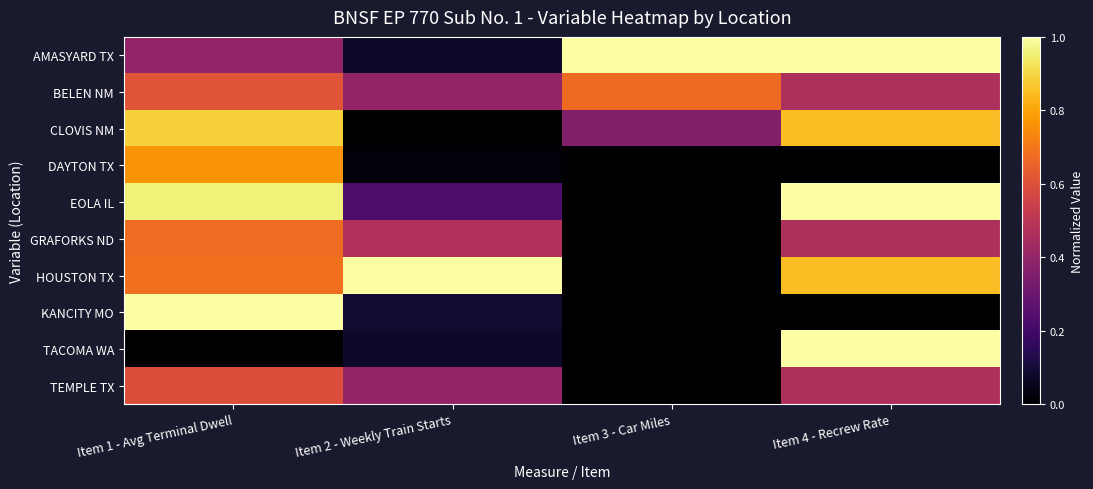

Reading left to right, transcribe all the data shown in this chart.

AMASYARD TX: Item 1 - Avg Terminal Dwell=0.4	Item 2 - Weekly Train Starts=0.1	Item 3 - Car Miles=1.0	Item 4 - Recrew Rate=1.0
BELEN NM: Item 1 - Avg Terminal Dwell=0.6	Item 2 - Weekly Train Starts=0.4	Item 3 - Car Miles=0.7	Item 4 - Recrew Rate=0.5
CLOVIS NM: Item 1 - Avg Terminal Dwell=0.9	Item 2 - Weekly Train Starts=0.0	Item 3 - Car Miles=0.4	Item 4 - Recrew Rate=0.9
DAYTON TX: Item 1 - Avg Terminal Dwell=0.8	Item 2 - Weekly Train Starts=0.0	Item 3 - Car Miles=0.0	Item 4 - Recrew Rate=0.0
EOLA IL: Item 1 - Avg Terminal Dwell=1.0	Item 2 - Weekly Train Starts=0.2	Item 3 - Car Miles=0.0	Item 4 - Recrew Rate=1.0
GRAFORKS ND: Item 1 - Avg Terminal Dwell=0.7	Item 2 - Weekly Train Starts=0.5	Item 3 - Car Miles=0.0	Item 4 - Recrew Rate=0.5
HOUSTON TX: Item 1 - Avg Terminal Dwell=0.7	Item 2 - Weekly Train Starts=1.0	Item 3 - Car Miles=0.0	Item 4 - Recrew Rate=0.9
KANCITY MO: Item 1 - Avg Terminal Dwell=1.0	Item 2 - Weekly Train Starts=0.1	Item 3 - Car Miles=0.0	Item 4 - Recrew Rate=0.0
TACOMA WA: Item 1 - Avg Terminal Dwell=0.0	Item 2 - Weekly Train Starts=0.1	Item 3 - Car Miles=0.0	Item 4 - Recrew Rate=1.0
TEMPLE TX: Item 1 - Avg Terminal Dwell=0.6	Item 2 - Weekly Train Starts=0.4	Item 3 - Car Miles=0.0	Item 4 - Recrew Rate=0.5